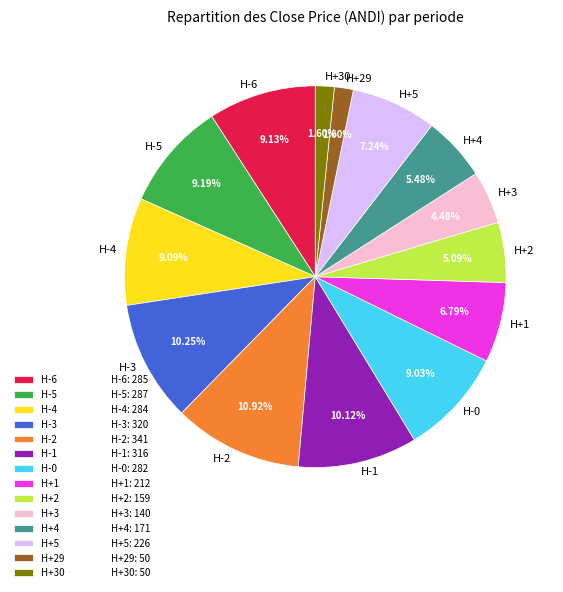

Is the sum of H+4 and H-4 greater than half?

No